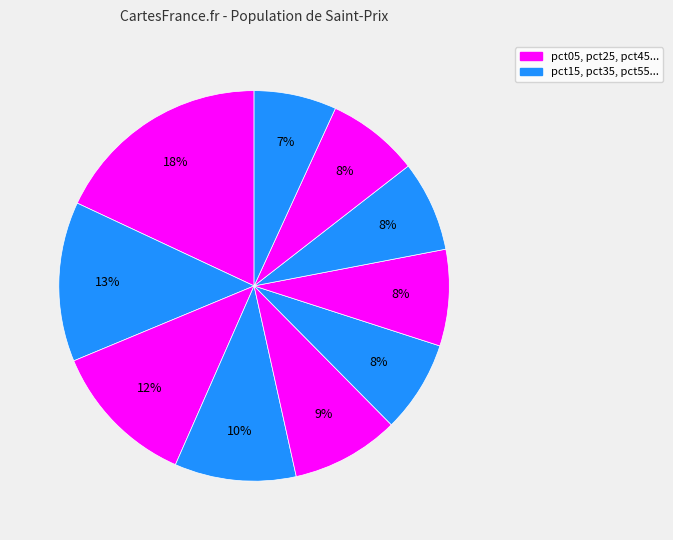

How many slices are in this pie chart?

10